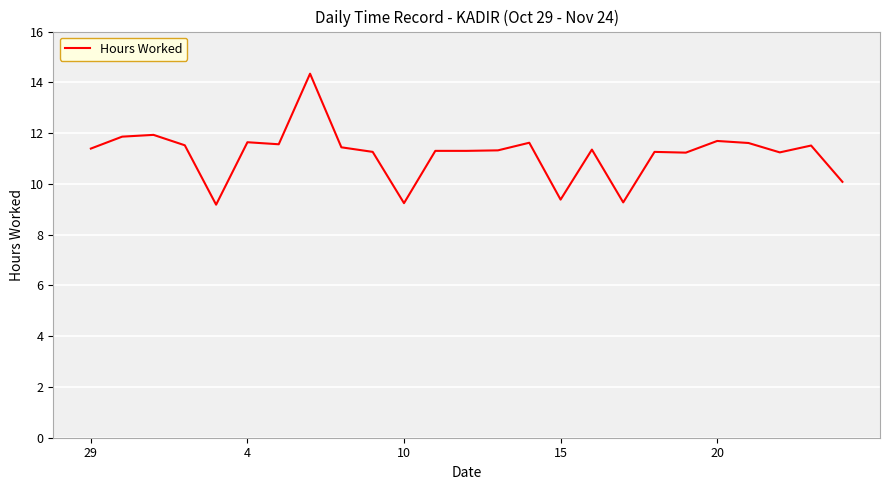

What is the difference between the maximum and minimum values?

5.2